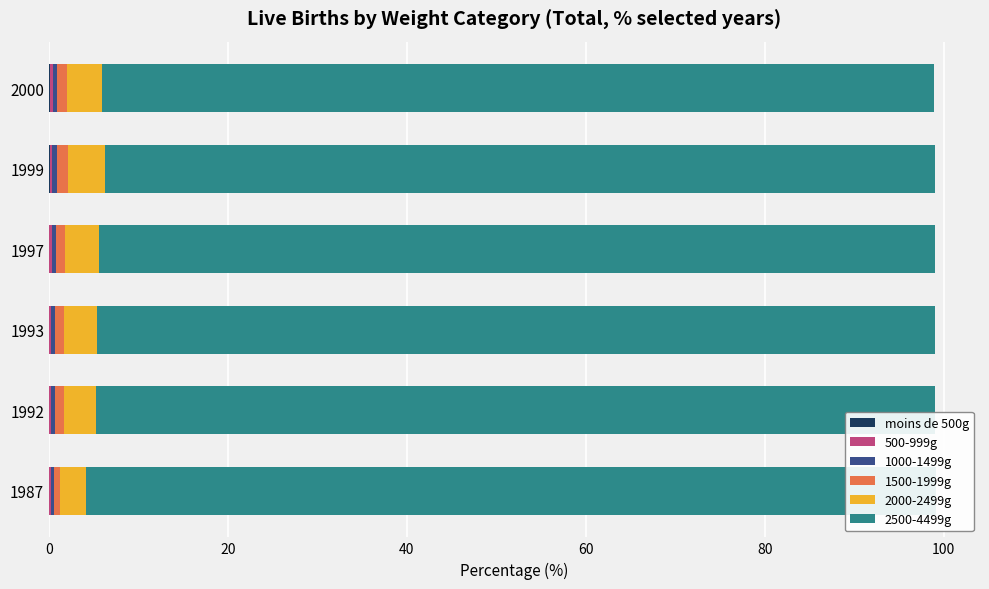

How many bars are there in each group?

6